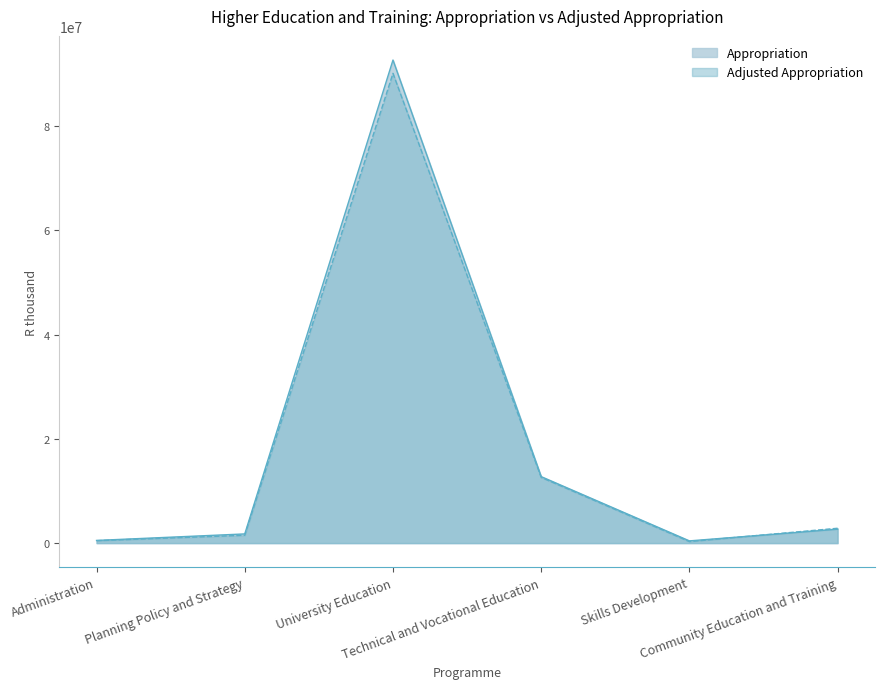

What position from the right is Administration?

6